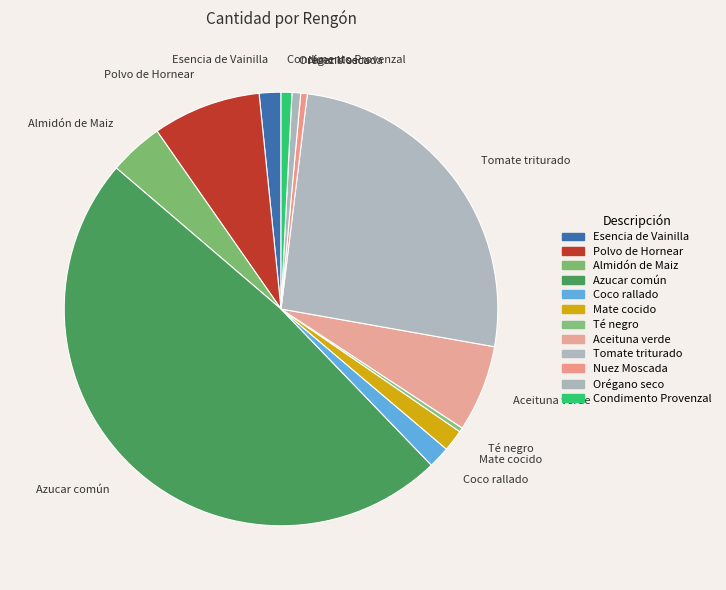

Count the number of slices in the pie.

12